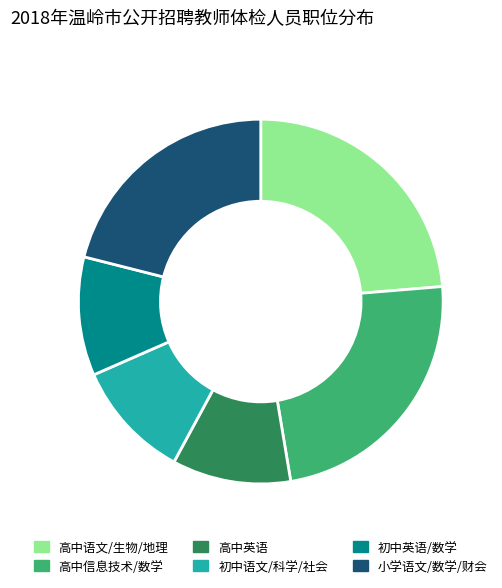

The 初中语文/科学/社会 slice represents 11% of the pie. True or false?

True